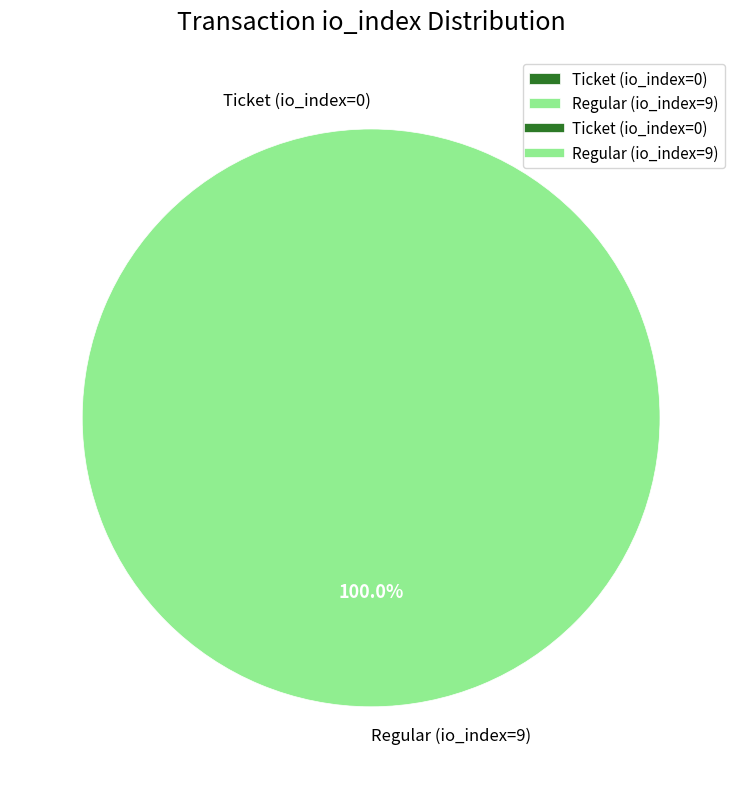

What is the total percentage of Regular (io_index=9) and Ticket (io_index=0)?

100.0%